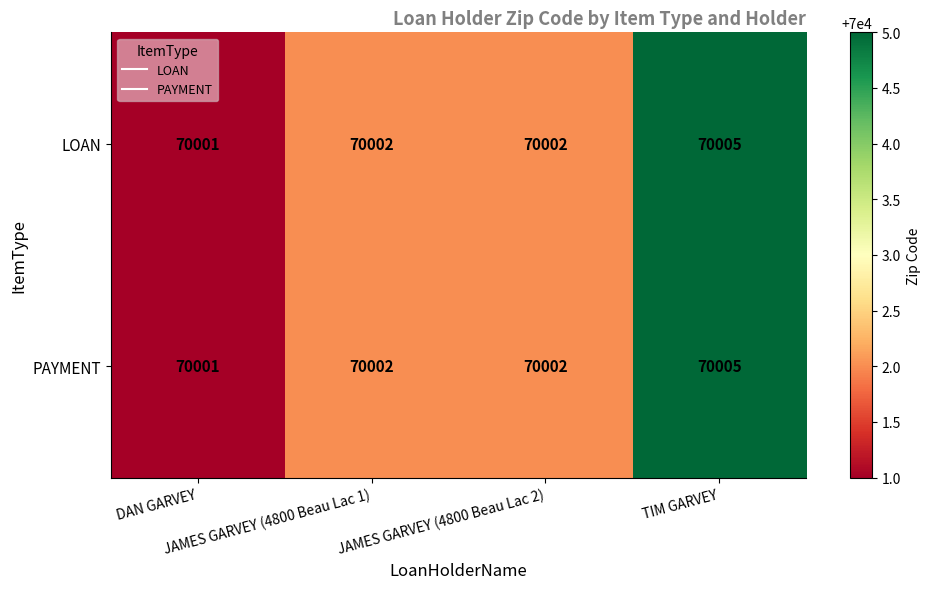

What is the difference between the maximum and second lowest values in the PAYMENT series?

3